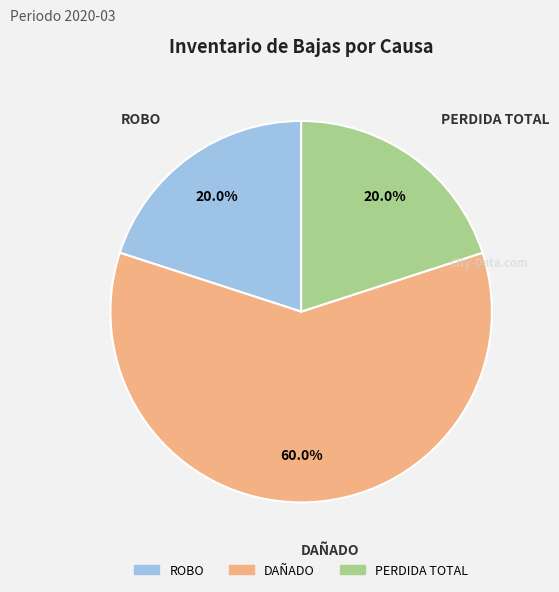

Is it true that ROBO is 20% of the pie?

True